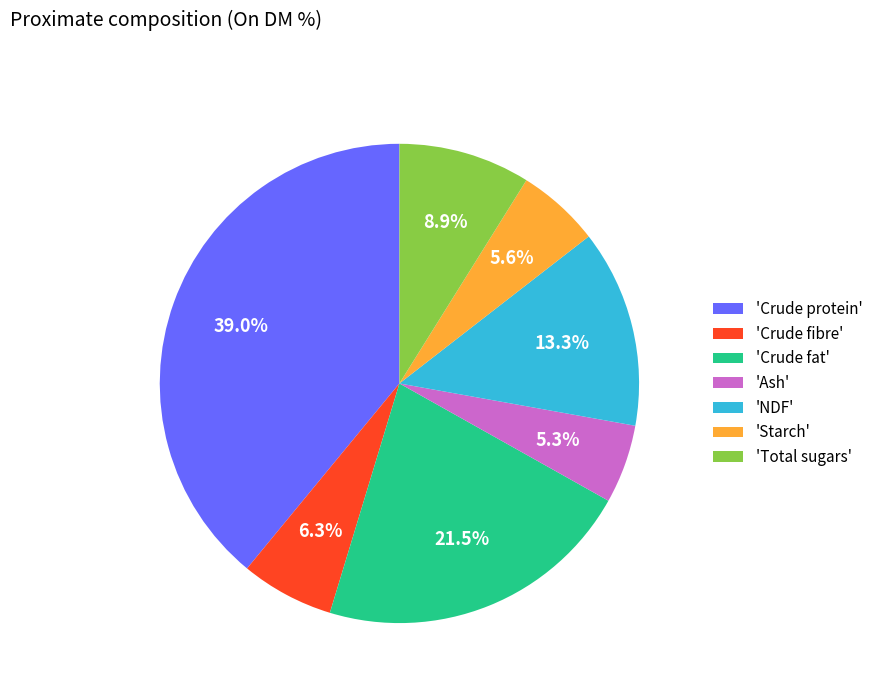

Which has a higher value, 'Ash' or 'Crude protein'?

'Crude protein'